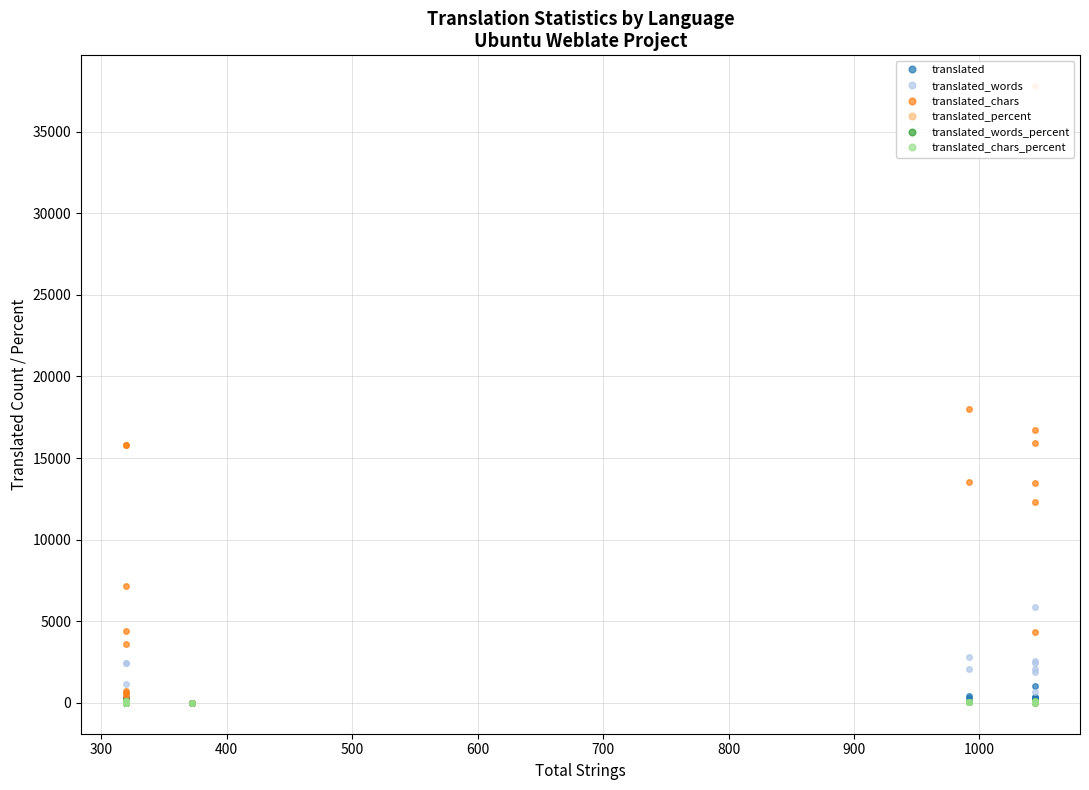

What are all the series names shown in the legend?

translated, translated_words, translated_chars, translated_percent, translated_words_percent, translated_chars_percent